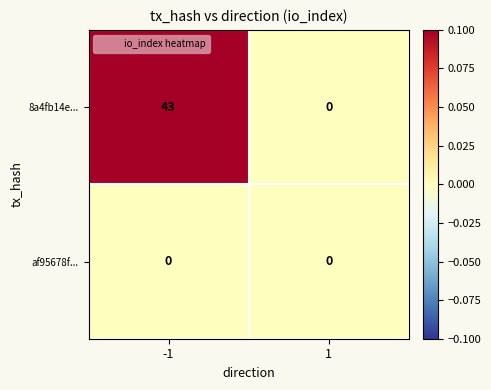

What is the highest value of the 8a4fb14e... series?

43